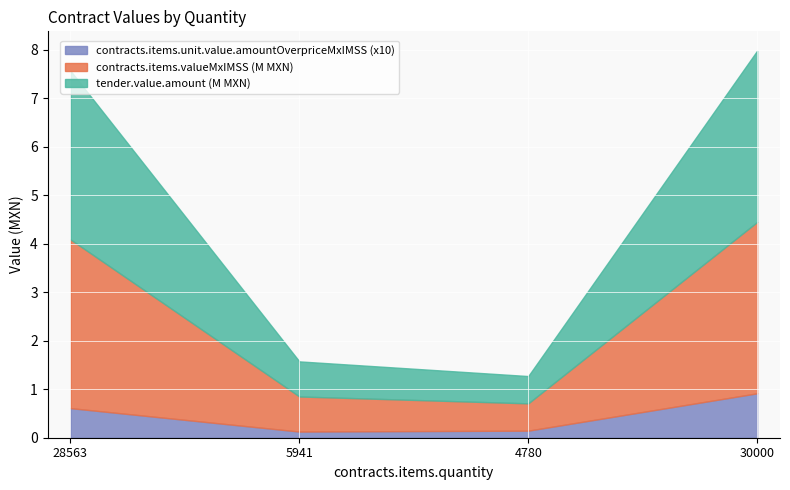

How many data points does each series have?

4